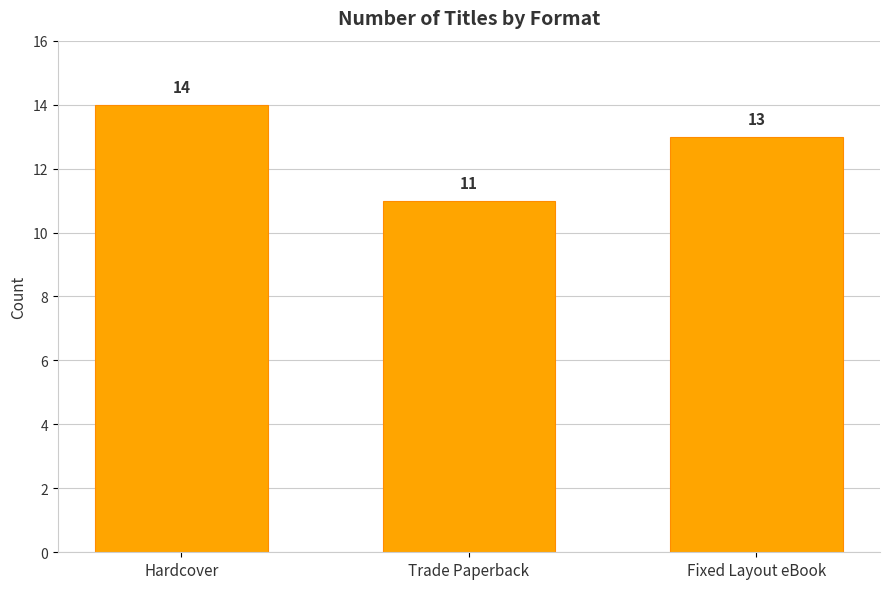

What is the ratio of the value at Hardcover to the value at Trade Paperback?

1.3